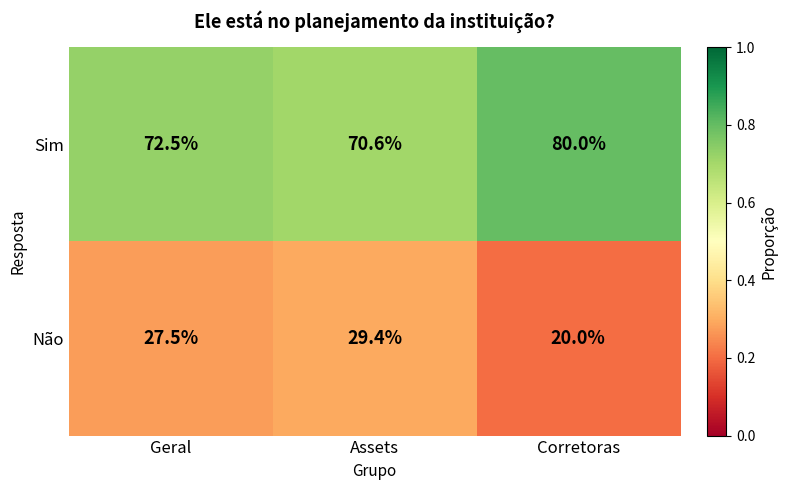

Reading right to left, extract all data points from this chart.

Sim: 80.0	70.6	72.5
Não: 20.0	29.4	27.5